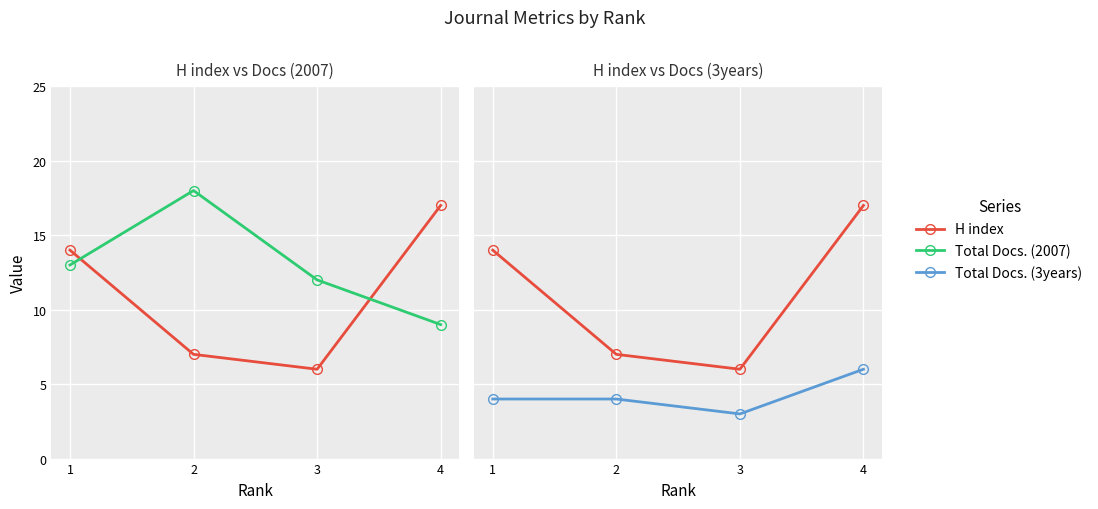

True or false: H index and Total Docs. (3years) intersect in this chart.

False